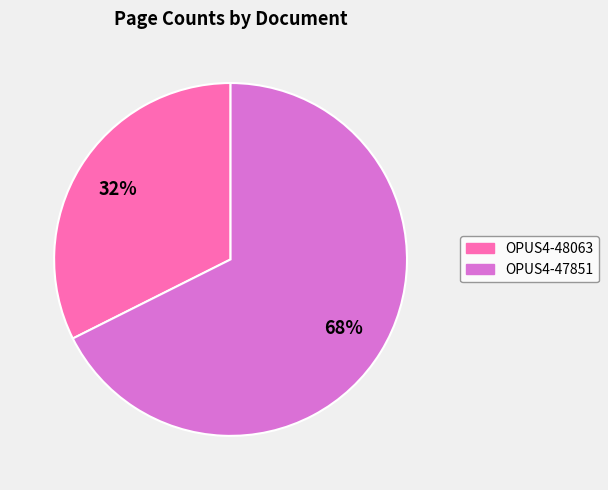

Count the number of slices in the pie.

2